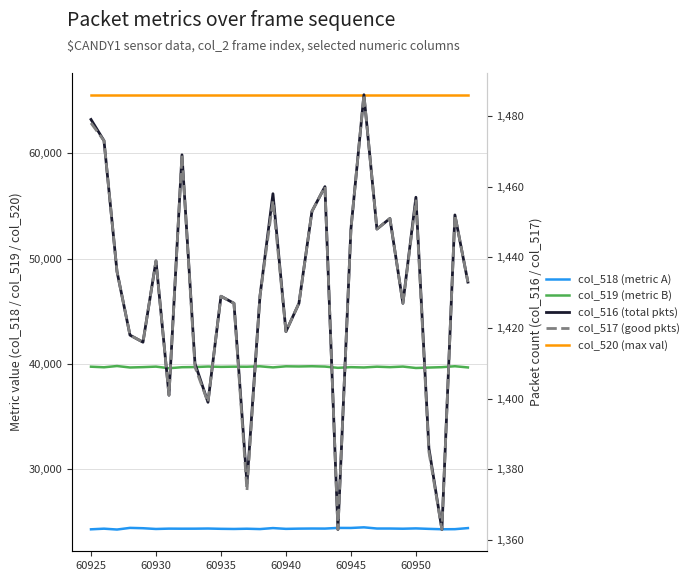

List the series in order of their peak value, highest first.

col_520 (max val), col_519 (metric B), col_518 (metric A), col_516 (total pkts), col_517 (good pkts)